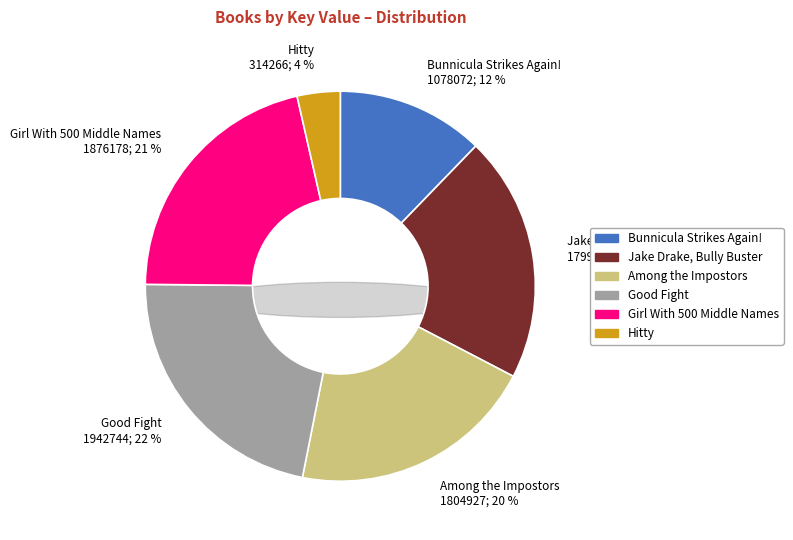

What is the change in value from Among the Impostors to Hitty?

-1490661